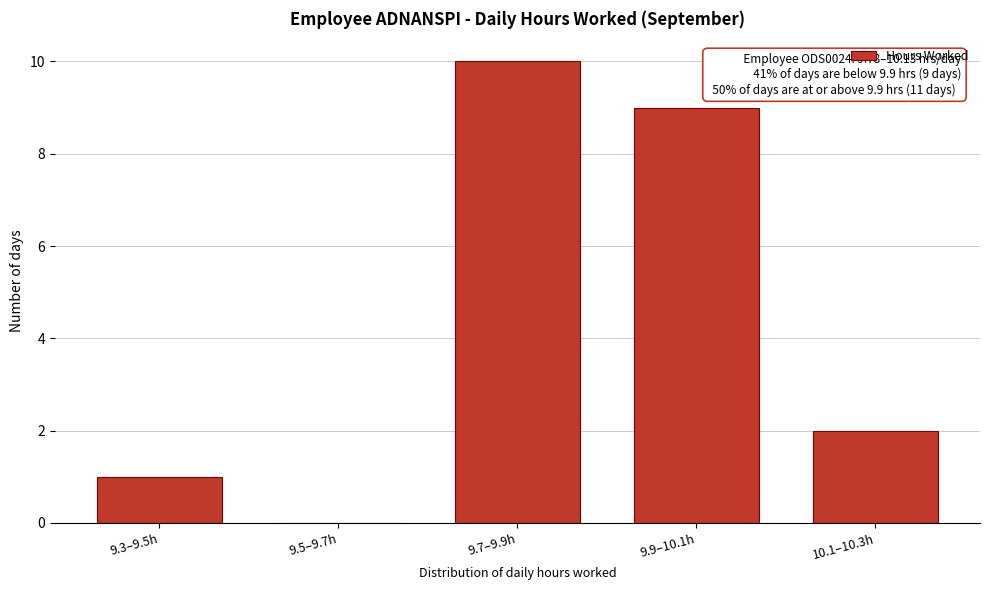

Reading left to right, transcribe all the data shown in this chart.

9.3–9.5h=1	9.5–9.7h=0	9.7–9.9h=10	9.9–10.1h=9	10.1–10.3h=2